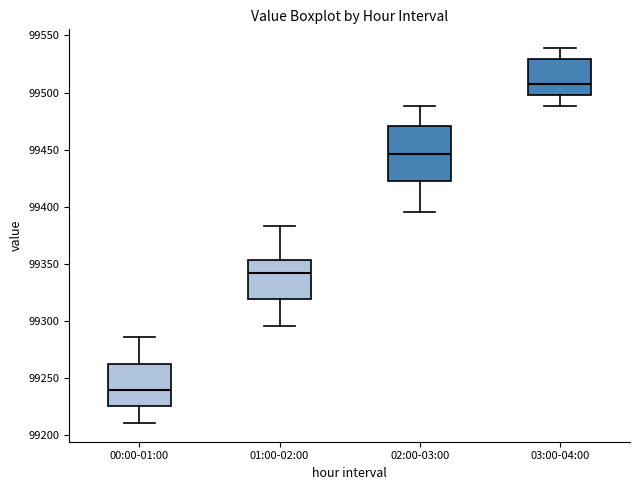

Reading left to right, transcribe this box plot: for each box, give where its median line is, the range the box spans, and where its two whiskers end, as read against the y-axis. The values are not printed on the chart, so give them approximately, as read against the axis.

00:00-01:00: median 99240, box 99225 to 99260, whiskers 99210 to 99285
01:00-02:00: median 99340, box 99320 to 99355, whiskers 99295 to 99385
02:00-03:00: median 99445, box 99420 to 99470, whiskers 99395 to 99490
03:00-04:00: median 99510, box 99500 to 99530, whiskers 99490 to 99540